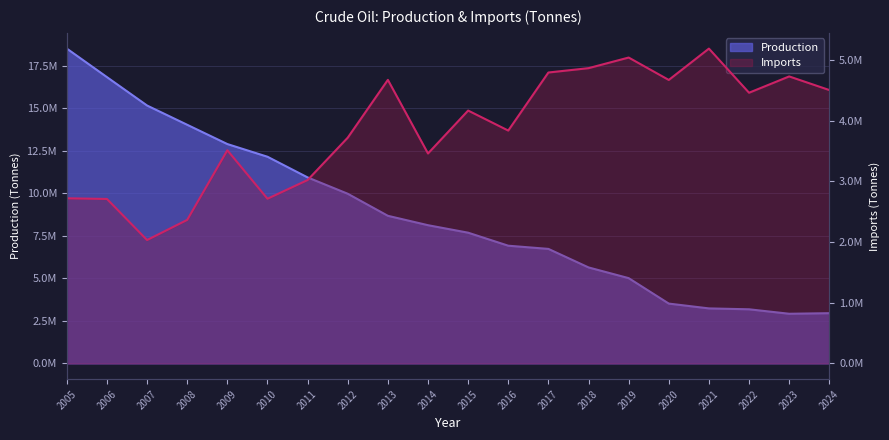

At which label is Imports closest to 3608256?

2009